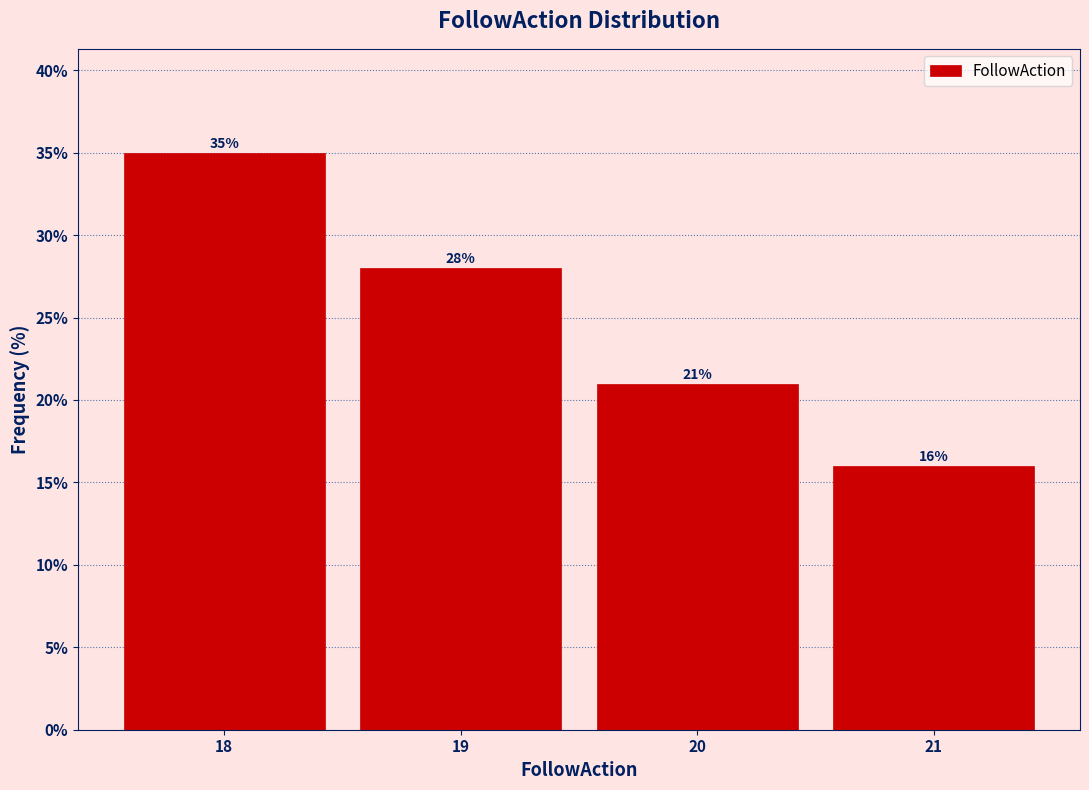

Reading left to right, transcribe this chart: for each bar, give the range it covers on the x-axis and its height.

17.5 to 18.5: 35
18.5 to 19.5: 28
19.5 to 20.5: 21
20.5 to 21.5: 16